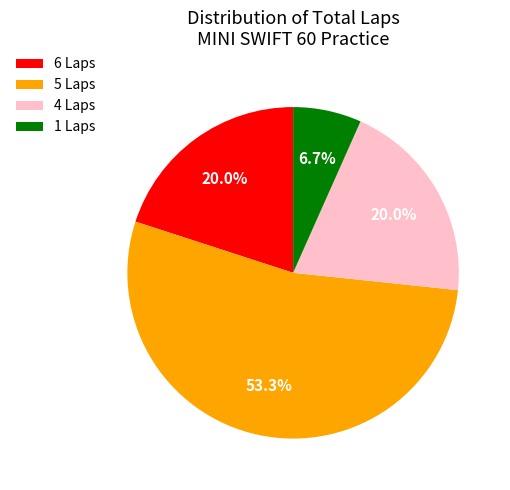

Combined, what portion of the pie is 6 Laps and 4 Laps?

40.0%